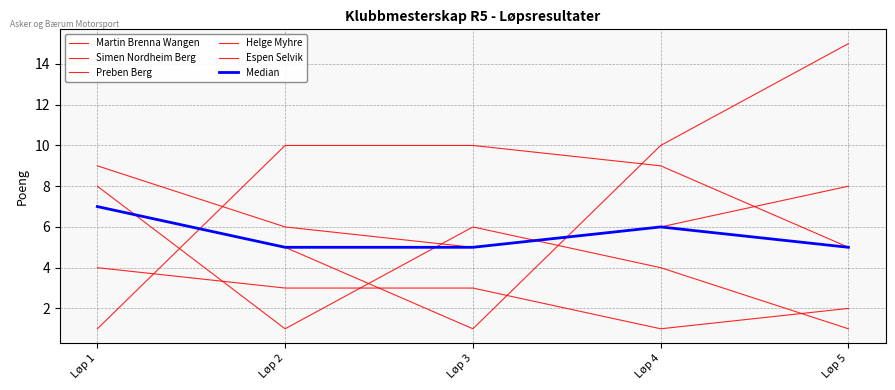

Where is Espen Selvik nearest to the value 2?

Løp 5